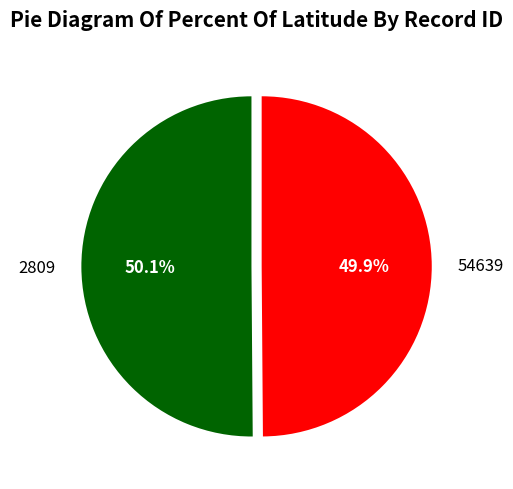

Is there a majority slice in this chart?

Yes